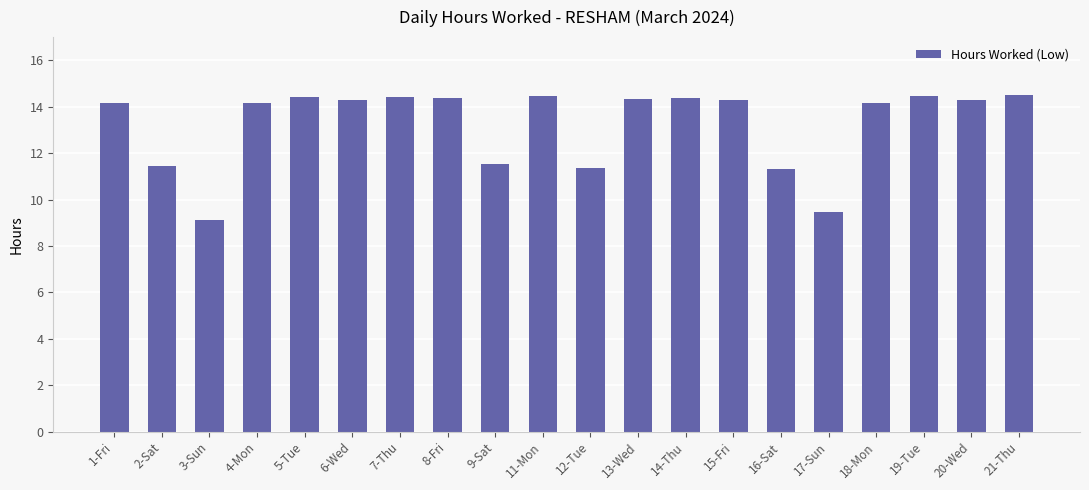

True or false: the data shows 14.4 at 5-Tue.

True